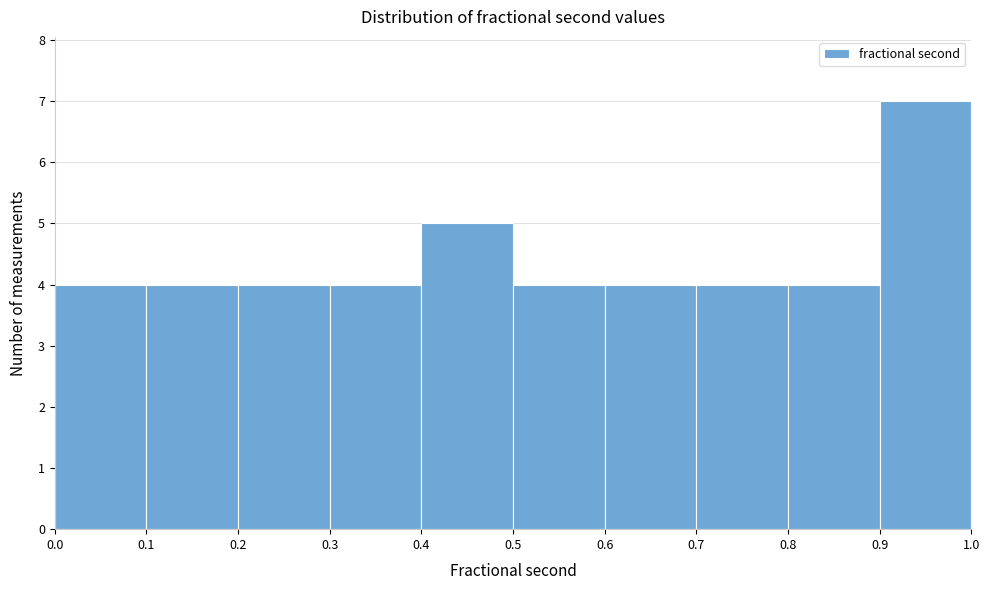

Reading left to right, list every bar in this chart as the range it spans on the x-axis followed by its height. The values are not printed on the chart, so give them approximately, as read against the axis.

0.0 to 0.1: 4
0.1 to 0.2: 4
0.2 to 0.3: 4
0.3 to 0.4: 4
0.4 to 0.5: 5
0.5 to 0.6: 4
0.6 to 0.7: 4
0.7 to 0.8: 4
0.8 to 0.9: 4
0.9 to 1.0: 7